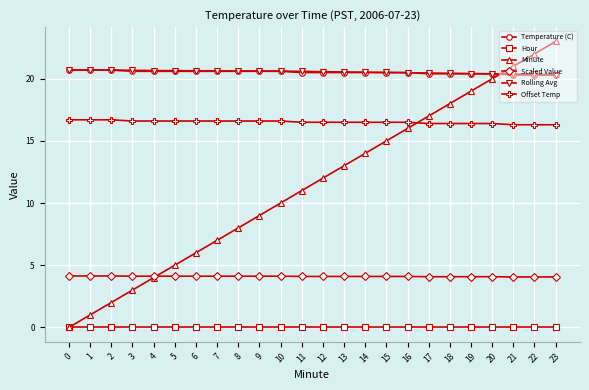

True or false: Rolling Avg and Scaled Value intersect in this chart.

False